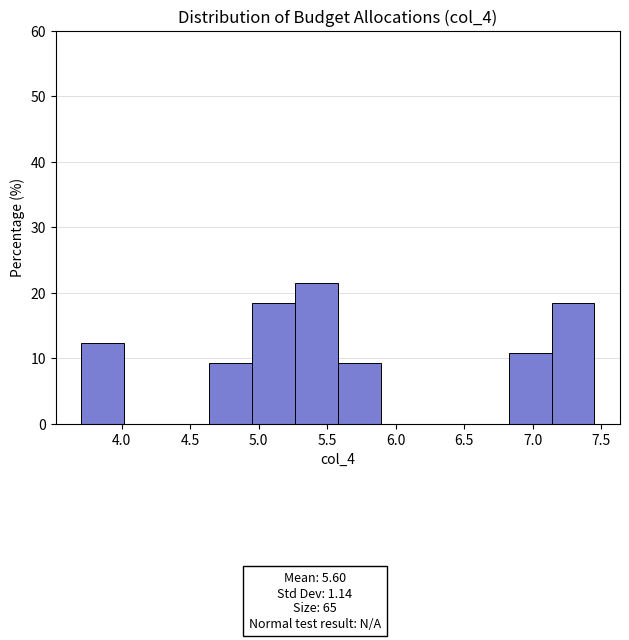

Reading left to right, list every bar in this chart as the range it spans on the x-axis followed by its height. Neither the bar edges nor the heights are printed on the chart, so give them approximately, as read against the axes.

3.70 to 4.00: 12
4.00 to 4.35: 0
4.35 to 4.65: 0
4.65 to 4.95: 9
4.95 to 5.25: 18
5.25 to 5.60: 22
5.60 to 5.90: 9
5.90 to 6.20: 0
6.20 to 6.50: 0
6.50 to 6.85: 0
6.85 to 7.15: 11
7.15 to 7.45: 18